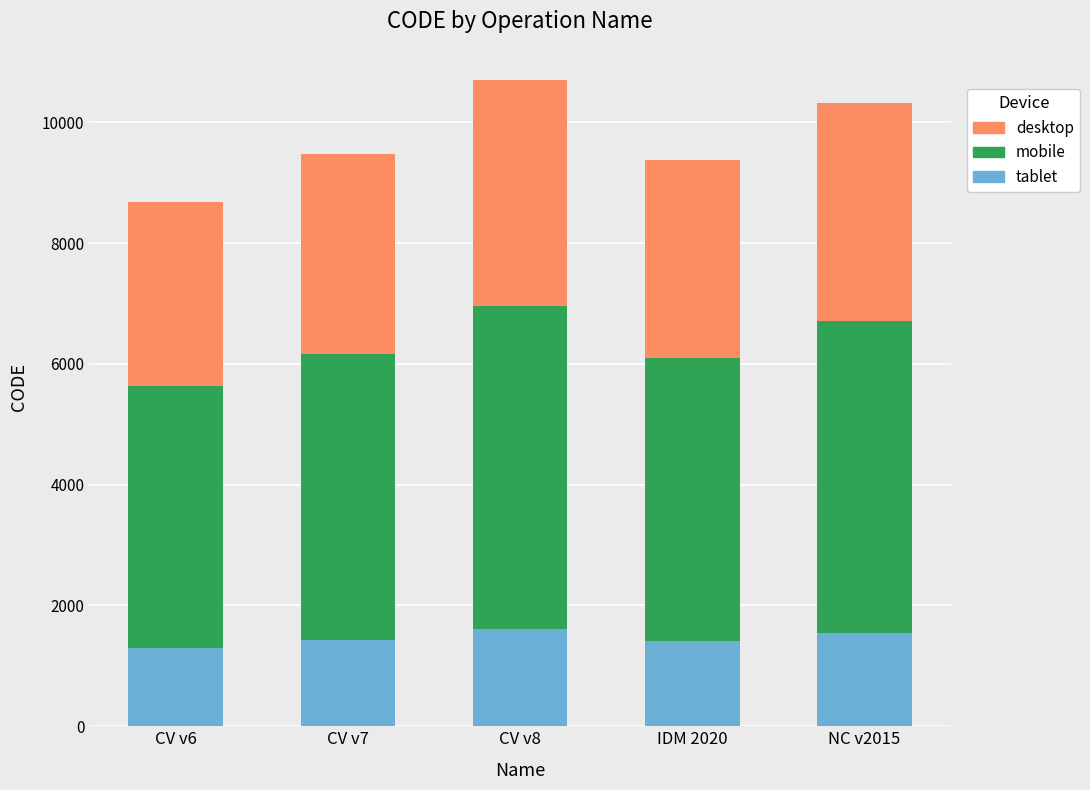

What are all the series names shown in the legend?

desktop, mobile, tablet